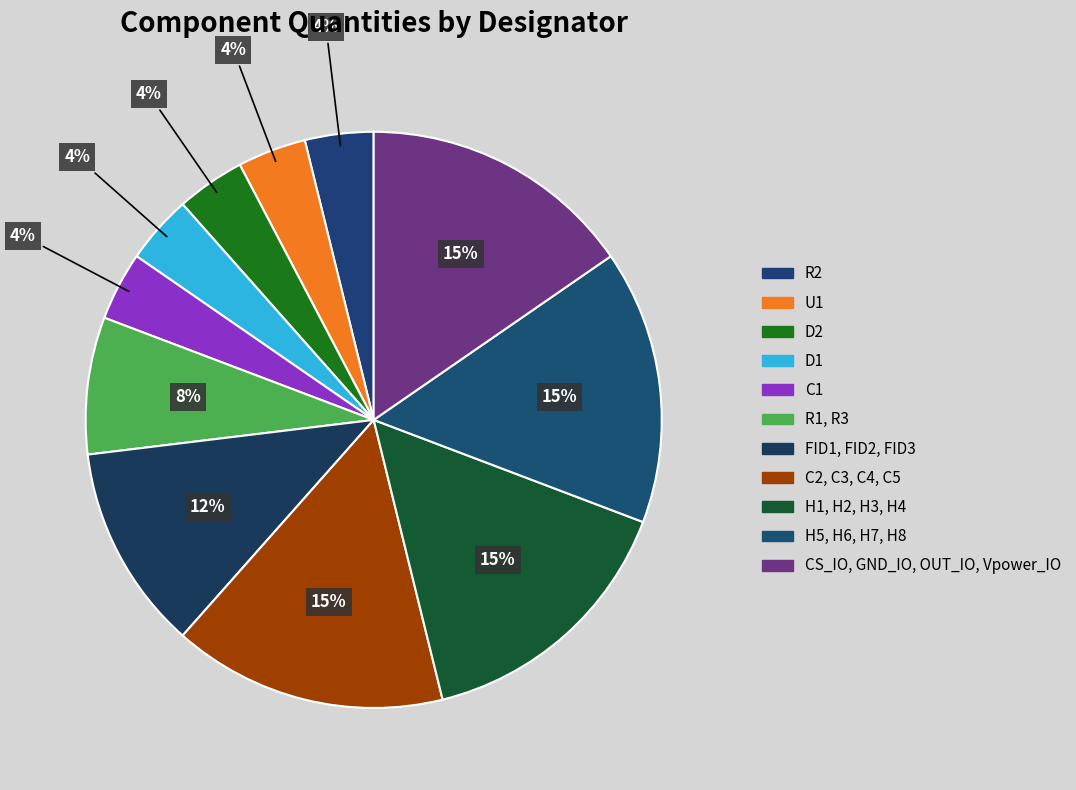

What is the change in value from R1, R3 to CS_IO, GND_IO, OUT_IO, Vpower_IO?

+2